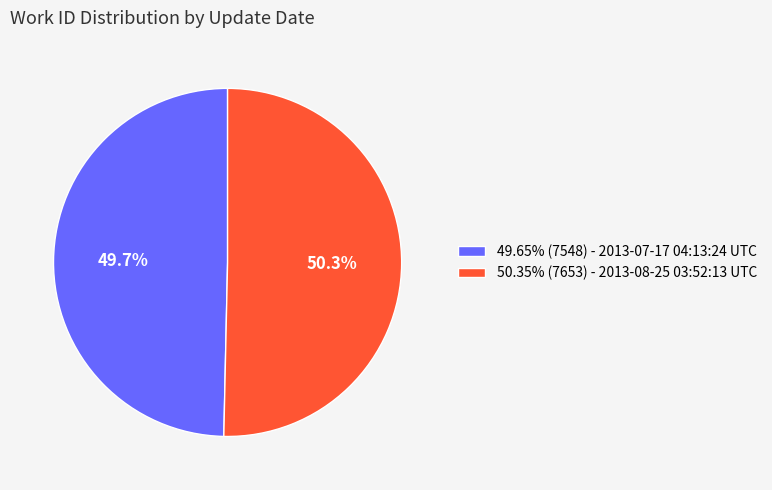

Approximately how many times larger is the value at 49.65% (7548) - 2013-07-17 04:13:24 UTC compared to 50.35% (7653) - 2013-08-25 03:52:13 UTC?

1.0